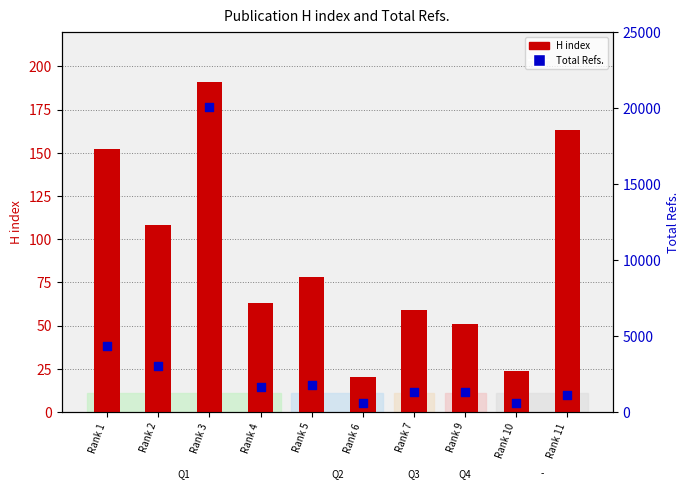

Which series has the largest Y range (max minus min)?

Total Refs.